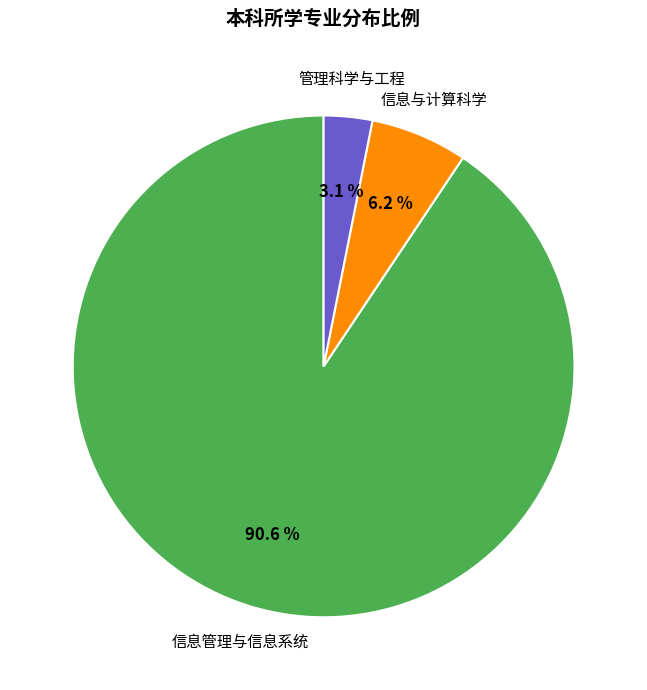

Does any single category account for the majority?

Yes